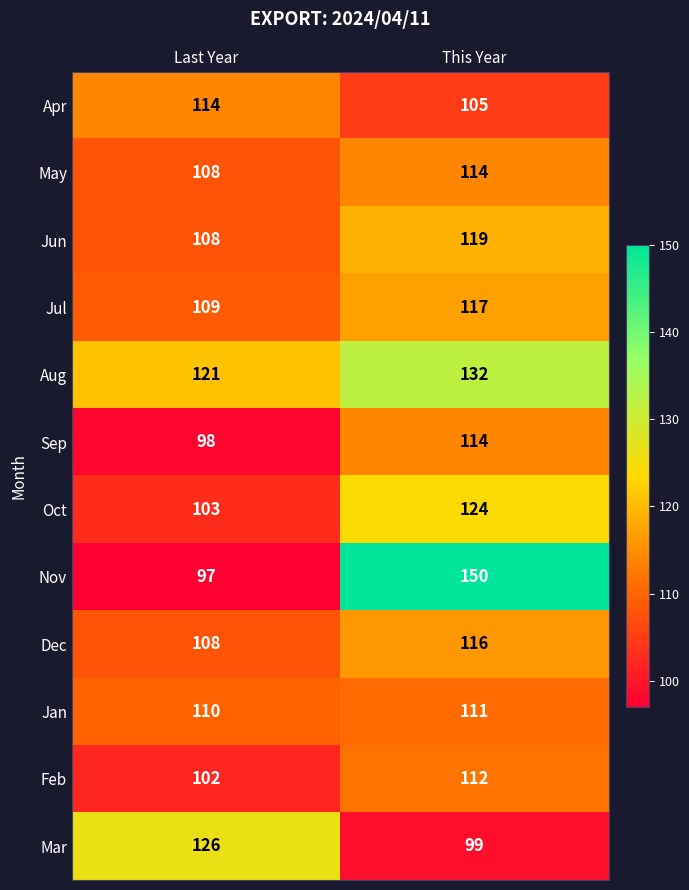

How many series are shown in this chart?

12